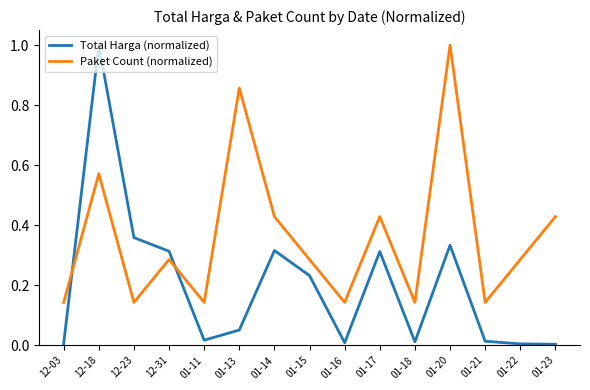

How many categories are shown in the chart?

15